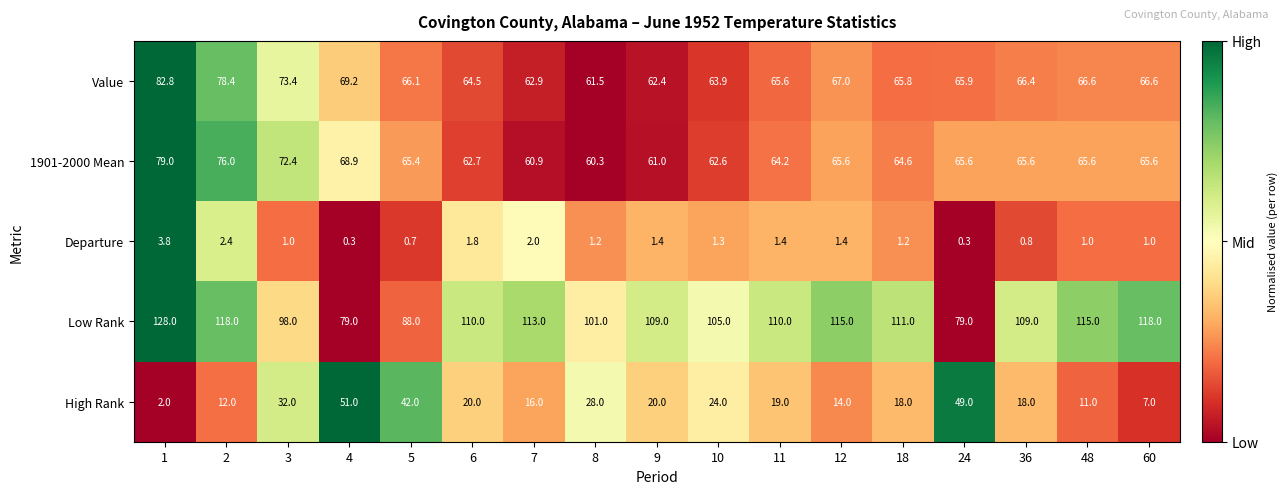

Where is Value nearest to the value 72?

3